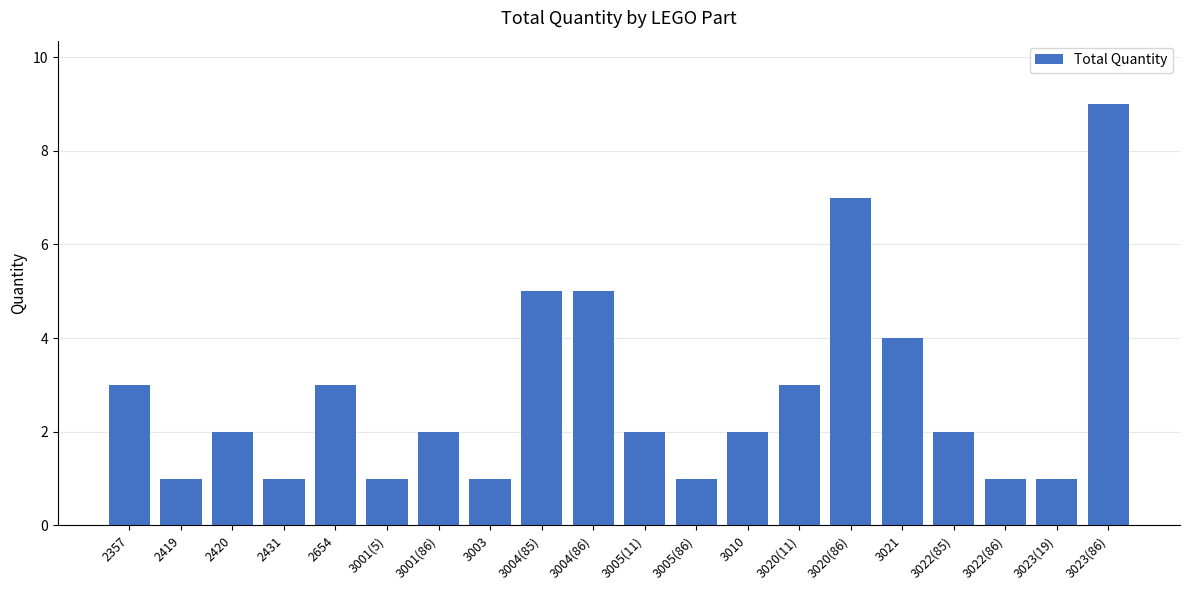

What position from the right is 3010?

8